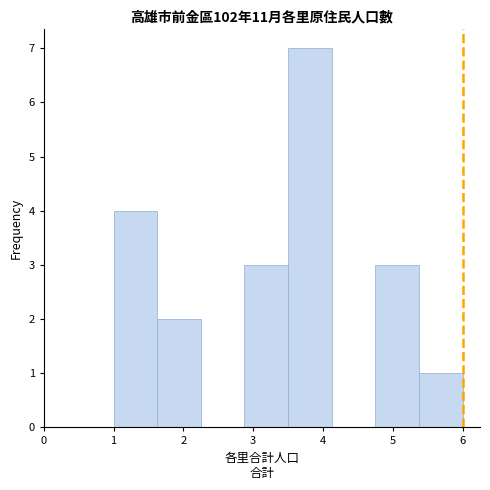

What is the height of the bar covering 2.9 to 3.5 on the x-axis? Neither the bar edges nor the heights are printed on the chart, so give them approximately, as read against the axes.

3